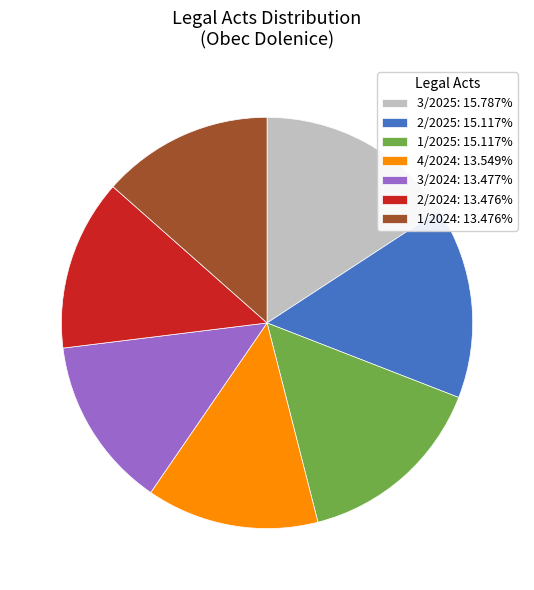

What is the ratio of the value at 3/2024: 13.477% to the value at 2/2024: 13.476%?

1.0